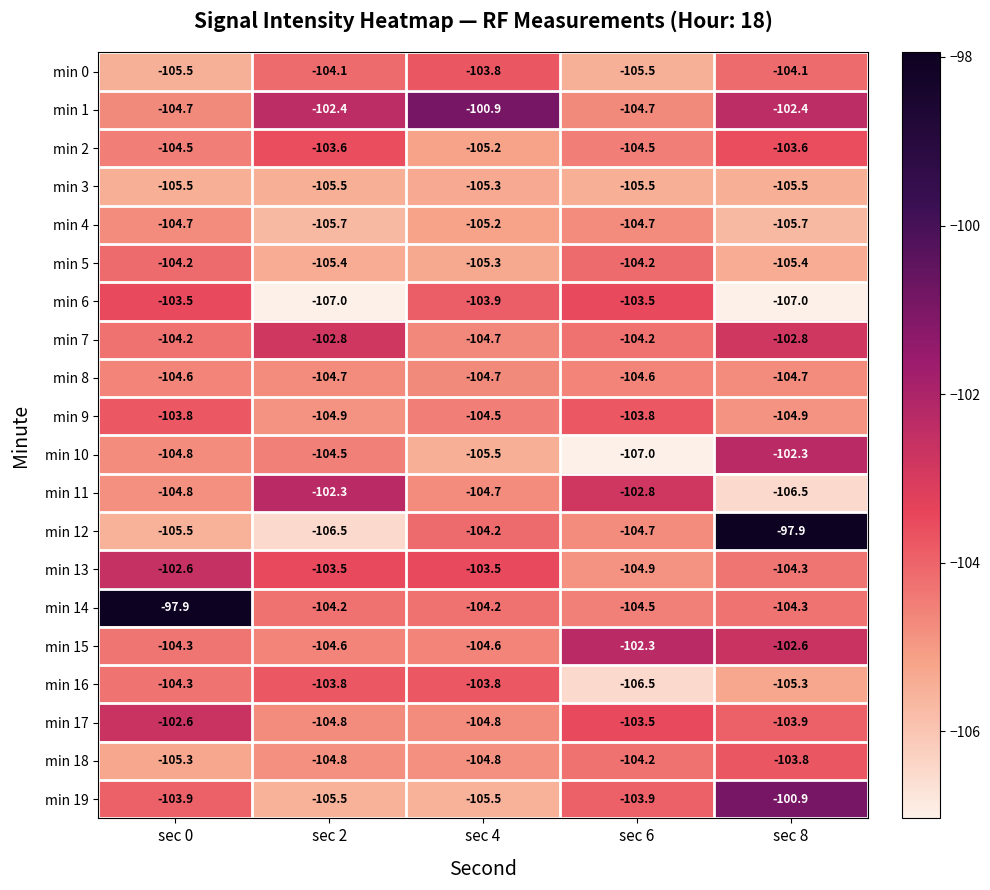

What is the smallest value displayed?

-107.0